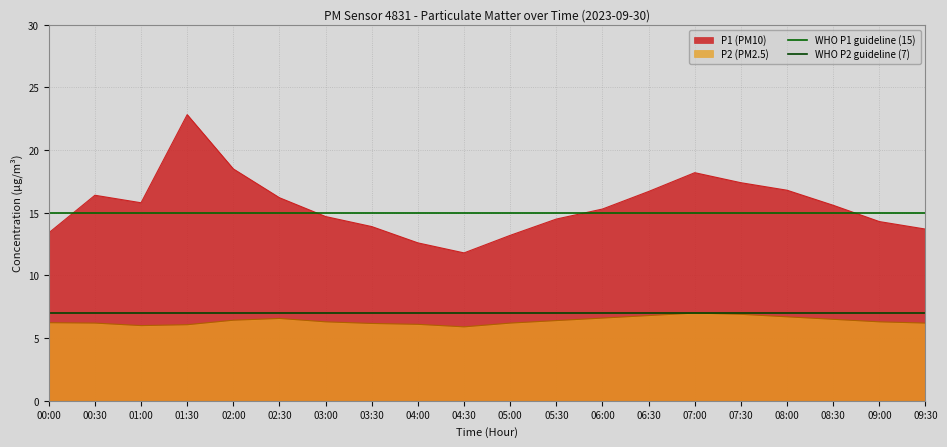

The P2 (PM2.5) series shows 9.9 at 07:30. True or false?

False